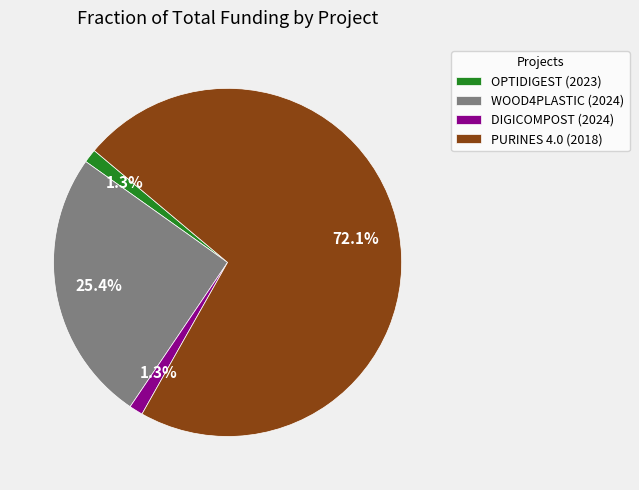

To the nearest percent, what is the difference between the largest and smallest slice percentages?

71%